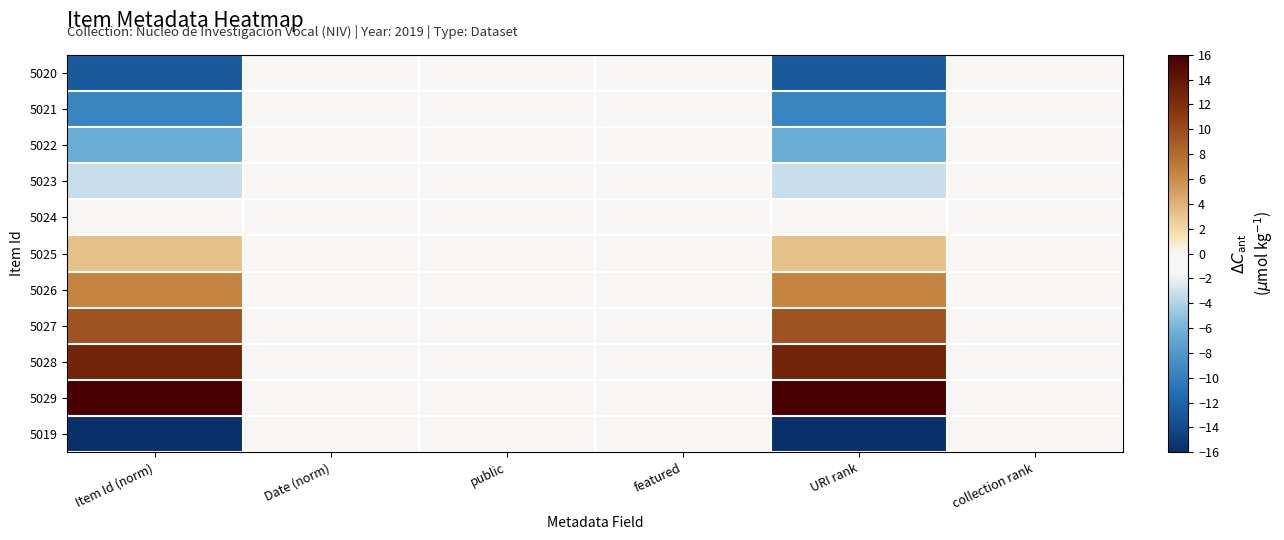

At which category is the sum across all series the highest?

Item Id (norm)